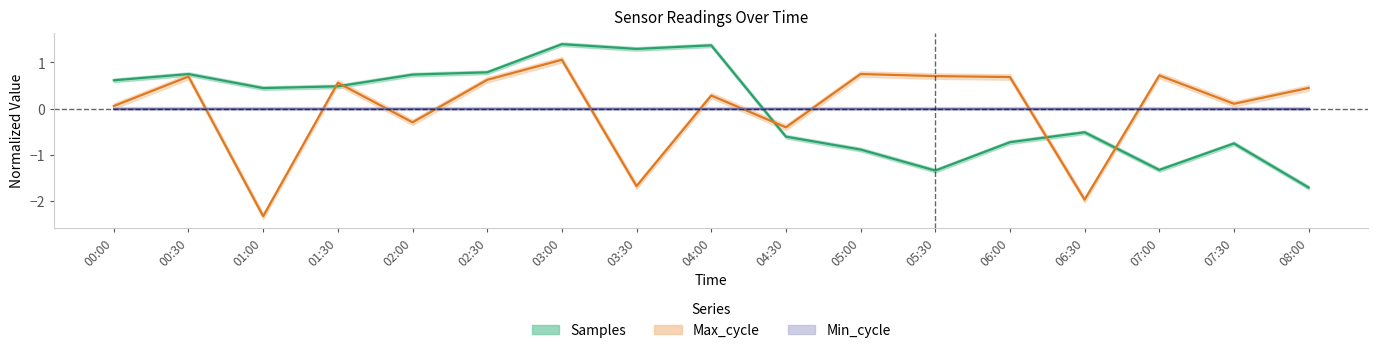

What is the value of the Samples point at the 1st from the left?

0.6